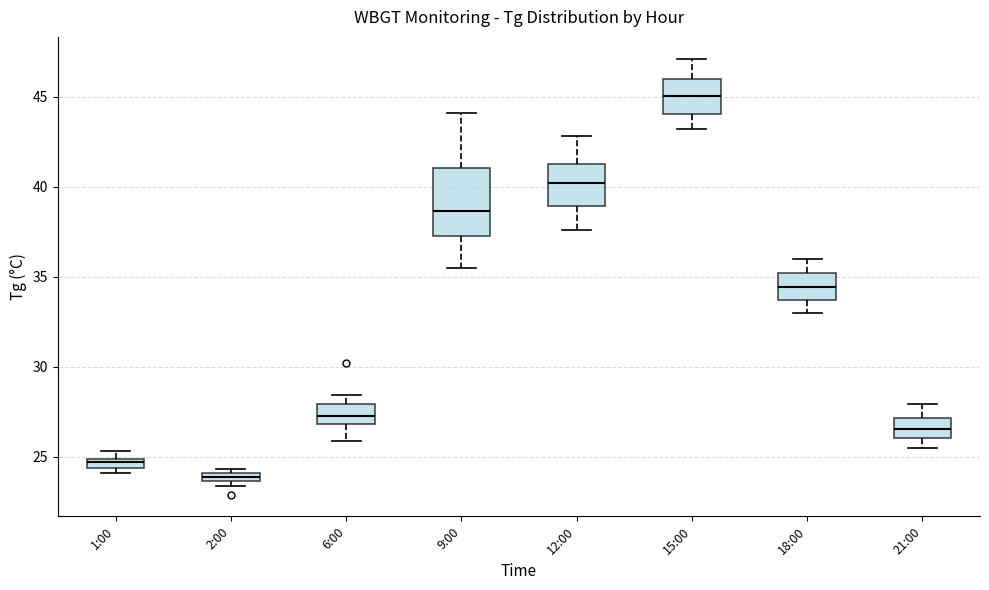

Which box has the lowest median line?

2:00